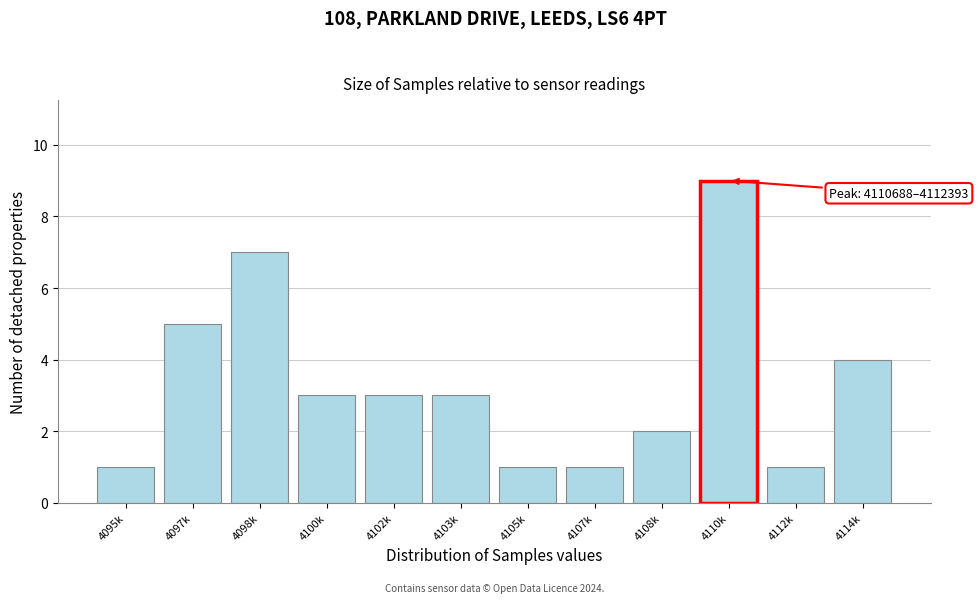

Reading left to right, what are all the values shown in this chart?

1	5	7	3	3	3	1	1	2	9	1	4